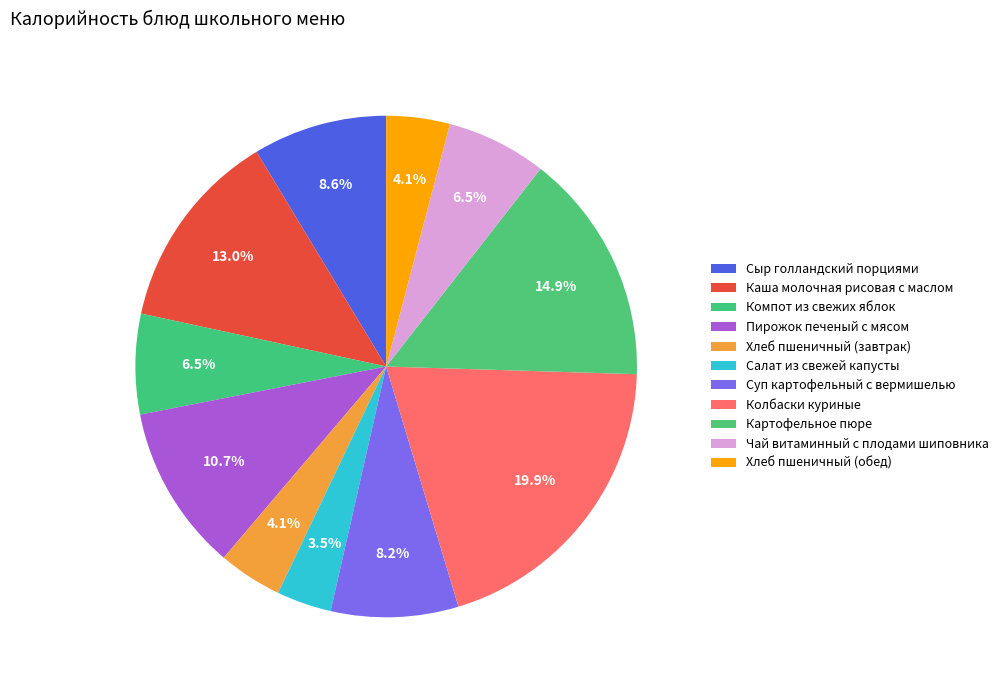

How many segments does this pie chart have?

11